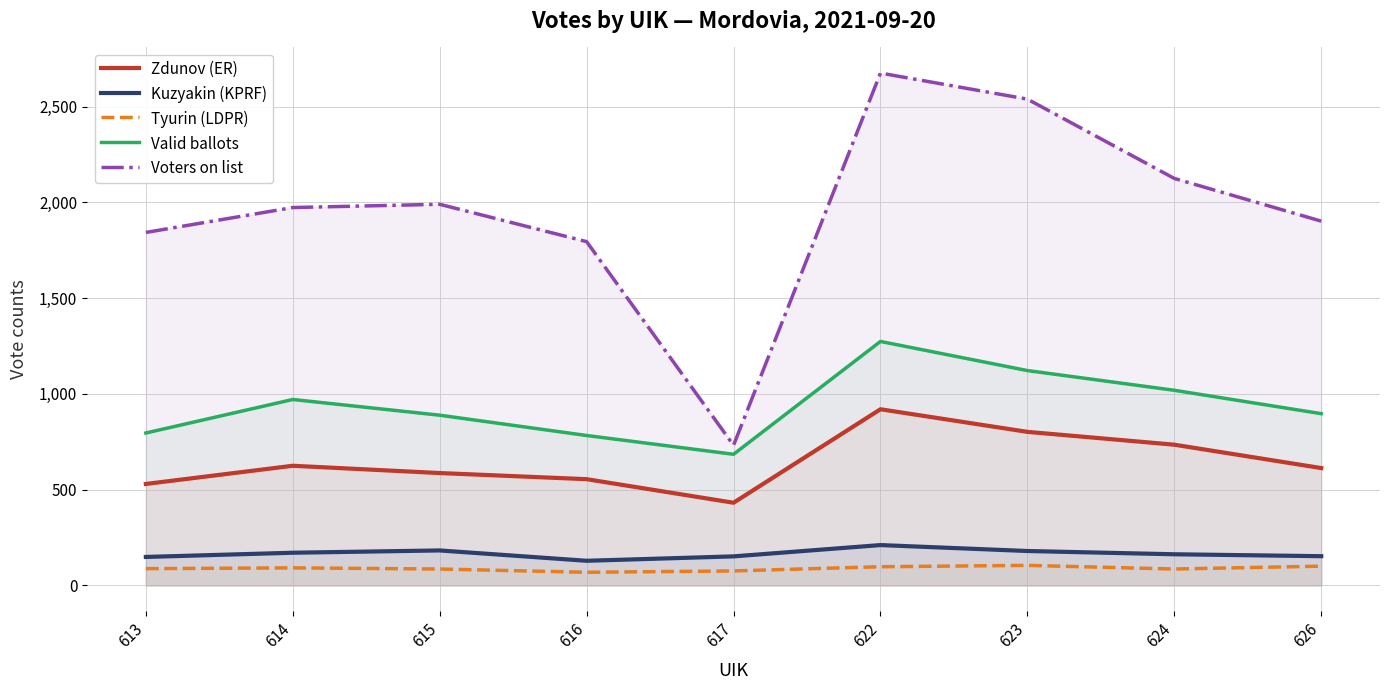

The value of Tyurin (LDPR) at 623 is 105. True or false?

True